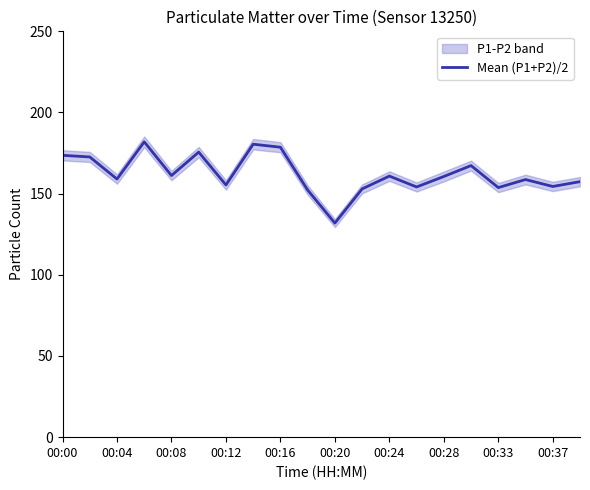

What is the sum of all values?

3242.6